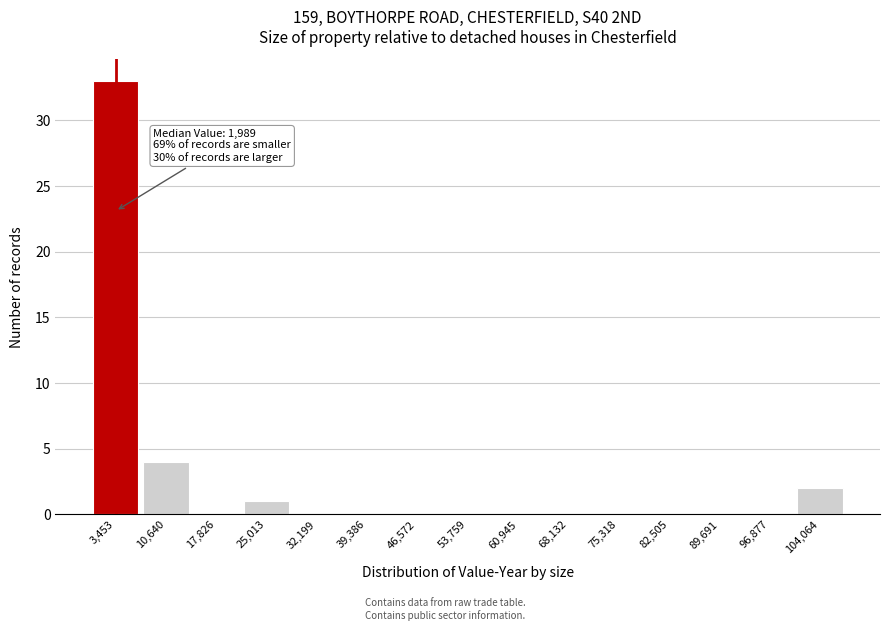

Over which range of the x-axis is the bar tallest?

0 to 7000